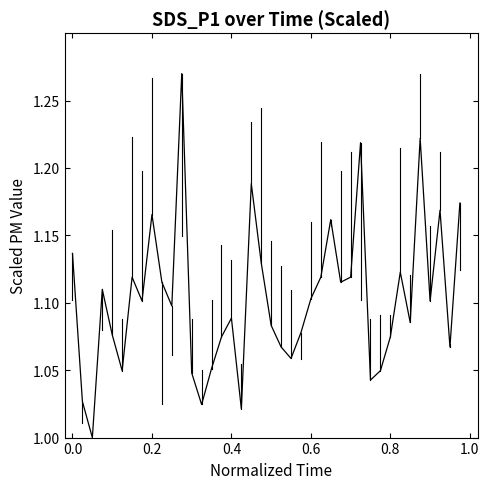

What is the difference between the maximum and minimum values?

0.3